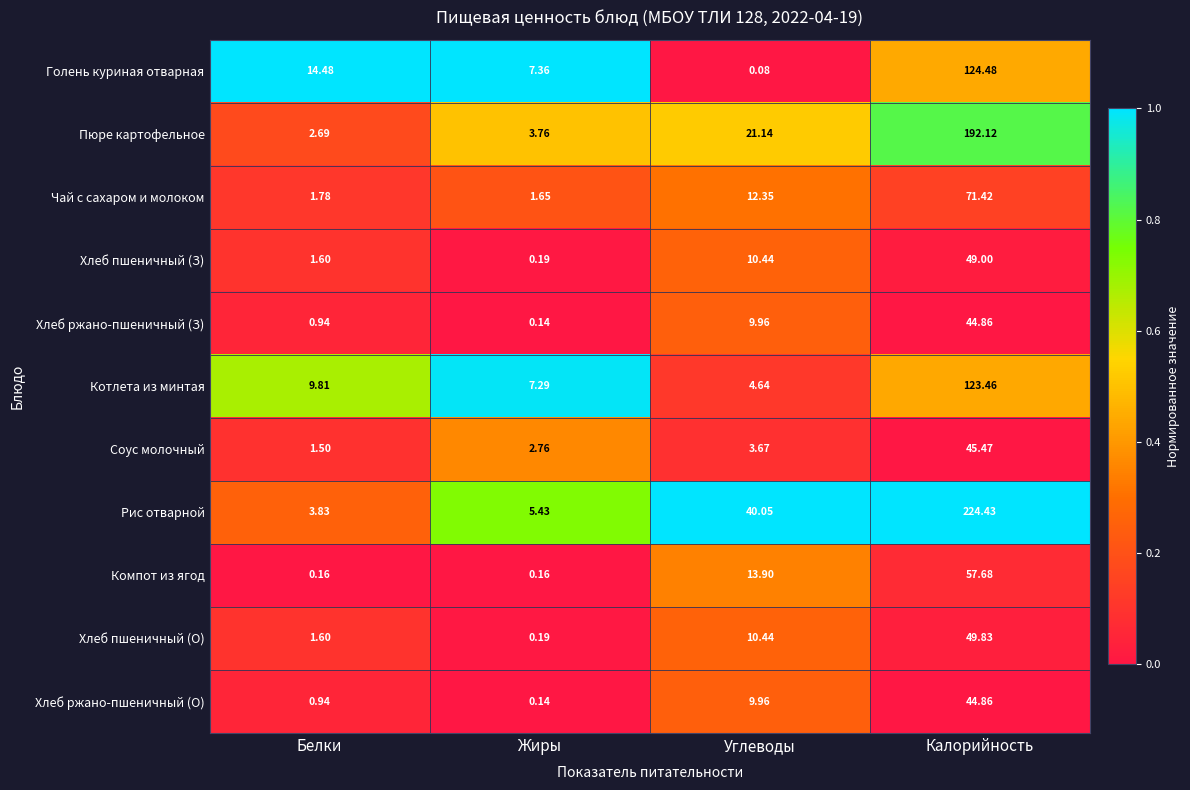

How many series are shown in this chart?

11